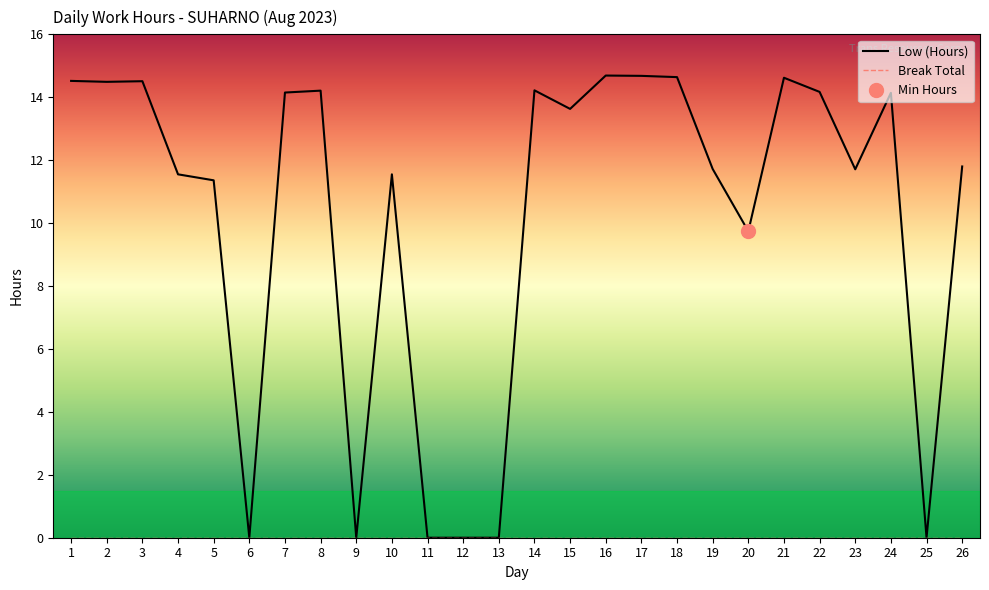

Reading right to left, list all the values displayed in this chart.

26=11.8	25=0.0	24=14.1	23=11.7	22=14.2	21=14.6	20=9.7	19=11.7	18=14.6	17=14.7	16=14.7	15=13.6	14=14.2	13=0.0	12=0.0	11=0.0	10=11.6	9=0.0	8=14.2	7=14.2	6=0.0	5=11.4	4=11.6	3=14.5	2=14.5	1=14.5